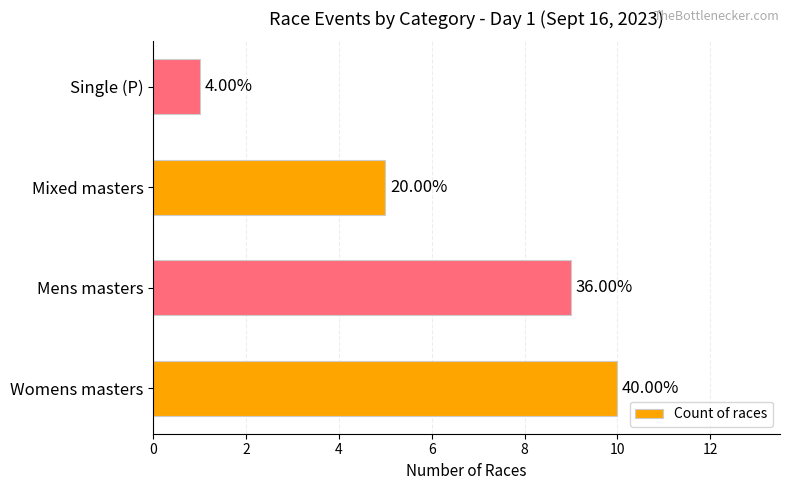

What is the difference between the maximum and minimum values?

9